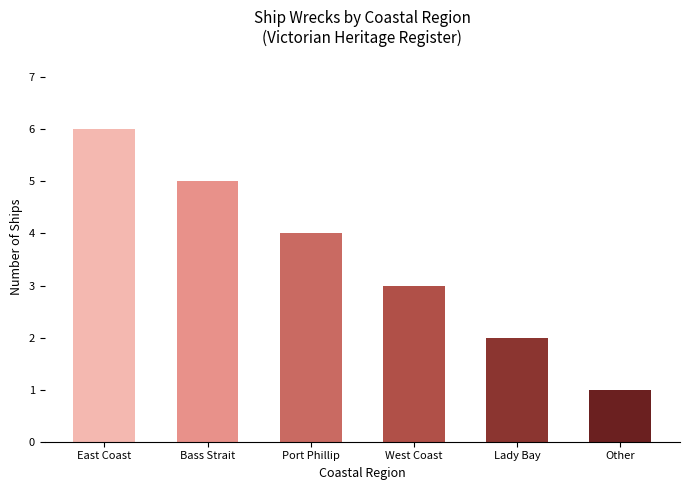

Reading left to right, what are all the values shown in this chart?

East Coast=6	Bass Strait=5	Port Phillip=4	West Coast=3	Lady Bay=2	Other=1